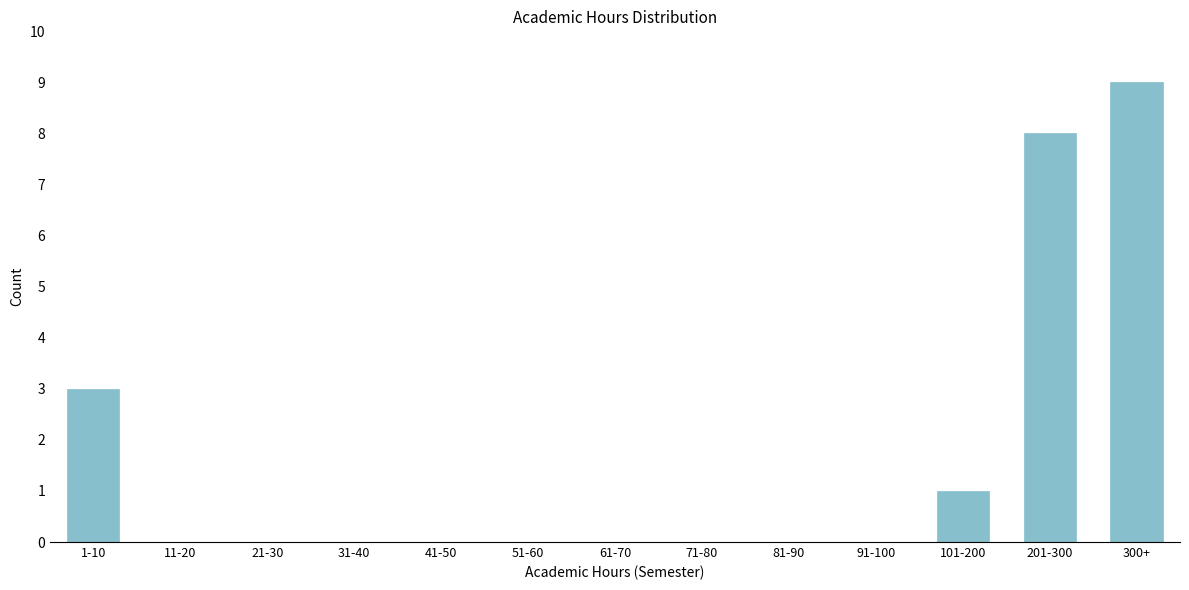

Reading left to right, transcribe all the data shown in this chart.

1-10=3	11-20=0	21-30=0	31-40=0	41-50=0	51-60=0	61-70=0	71-80=0	81-90=0	91-100=0	101-200=1	201-300=8	300+=9